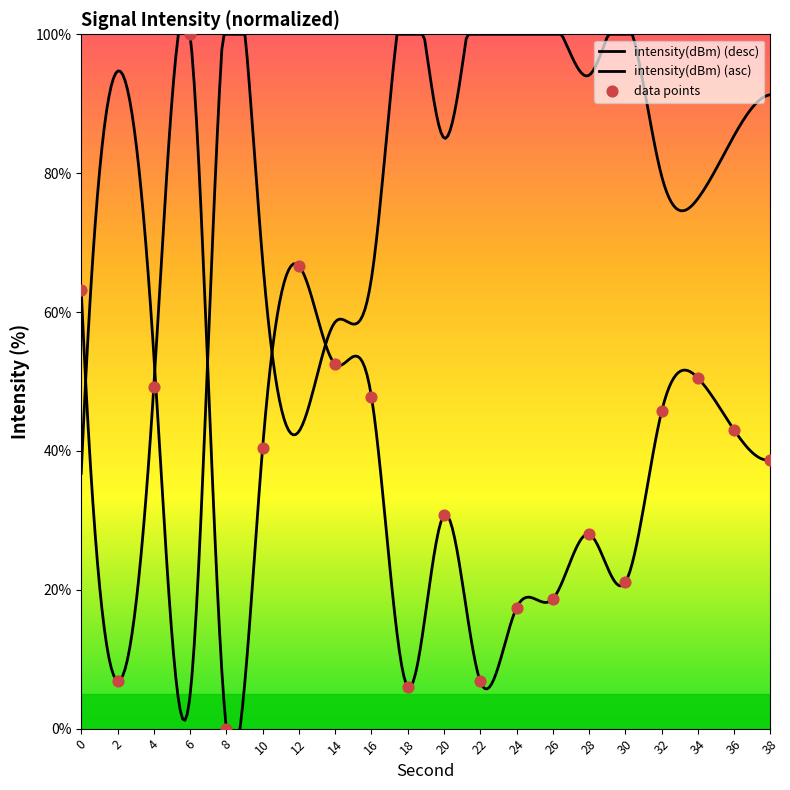

What is the change in value from 28 to 36?

+15.0